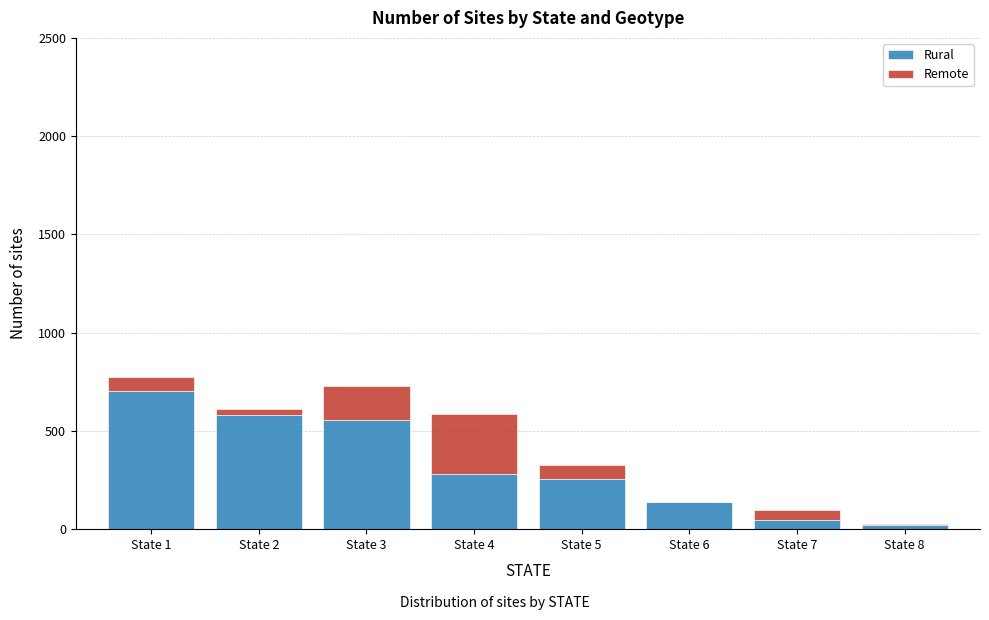

At which label does Rural reach its peak?

State 1